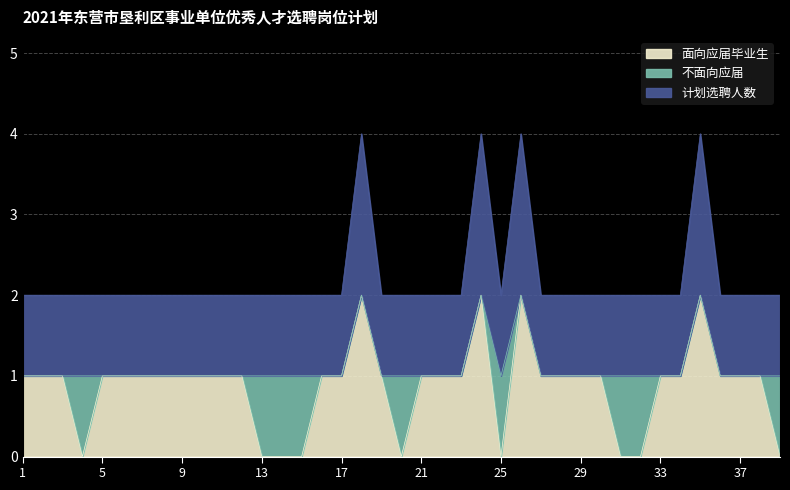

True or false: 面向应届毕业生 has a value of 0 at 17.

False